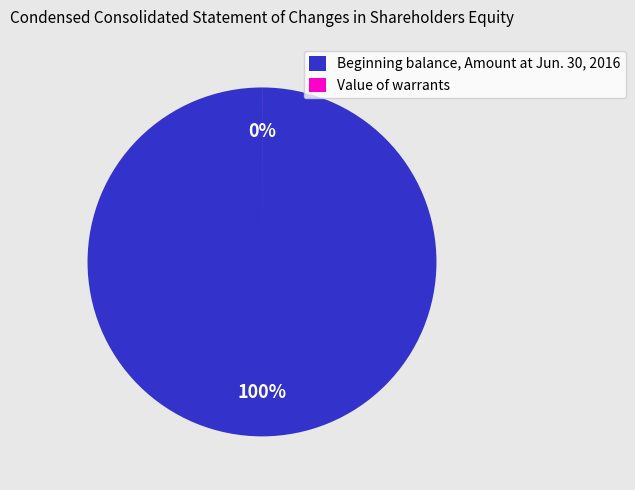

Count the number of slices in the pie.

2